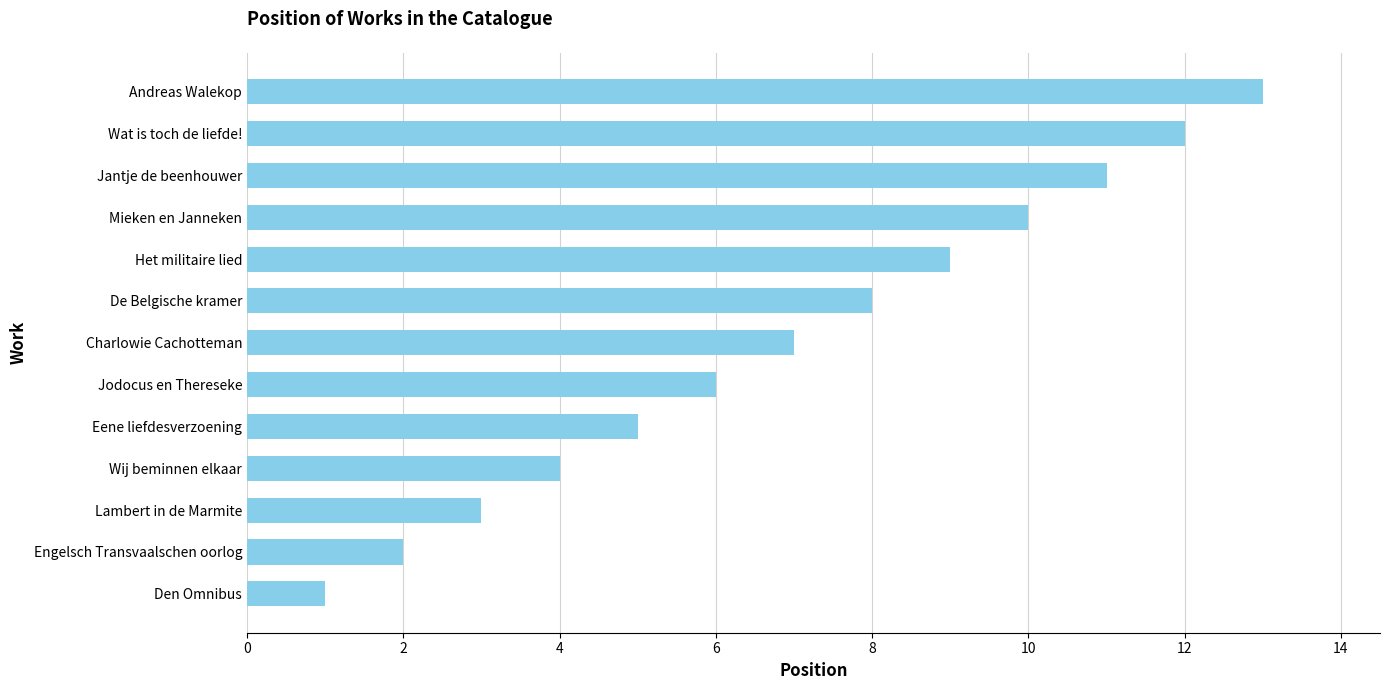

Rank the categories by value from highest to lowest.

Andreas Walekop, Wat is toch de liefde!, Jantje de beenhouwer, Mieken en Janneken, Het militaire lied, De Belgische kramer, Charlowie Cachotteman, Jodocus en Thereseke, Eene liefdesverzoening, Wij beminnen elkaar, Lambert in de Marmite, Engelsch Transvaalschen oorlog, Den Omnibus